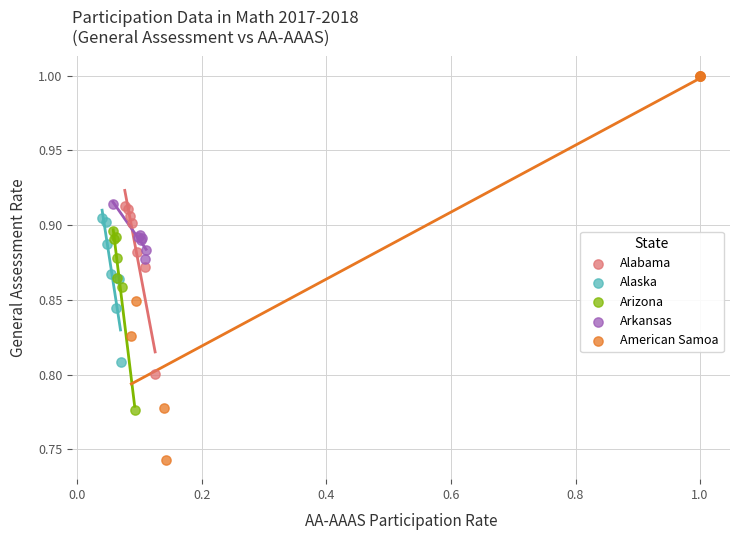

Which series contains the highest Y value?

American Samoa